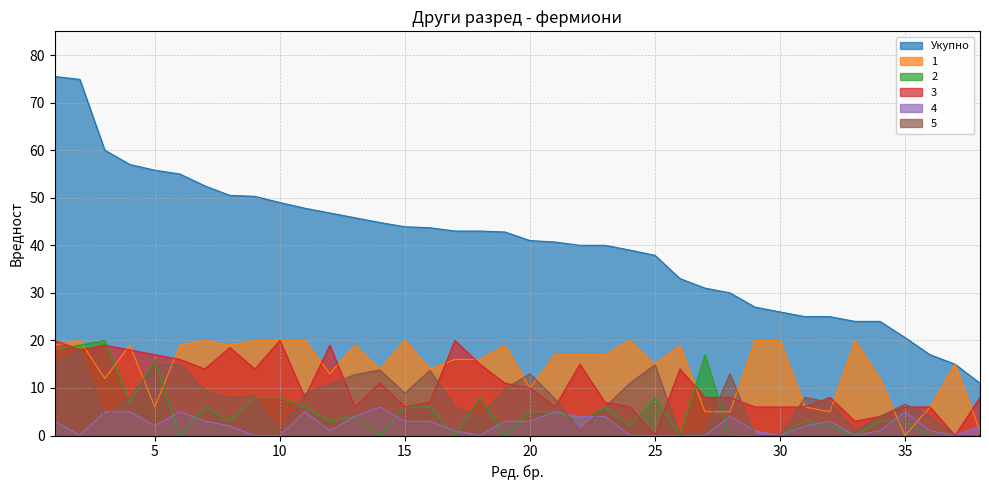

Which category has the highest value across all series?

1